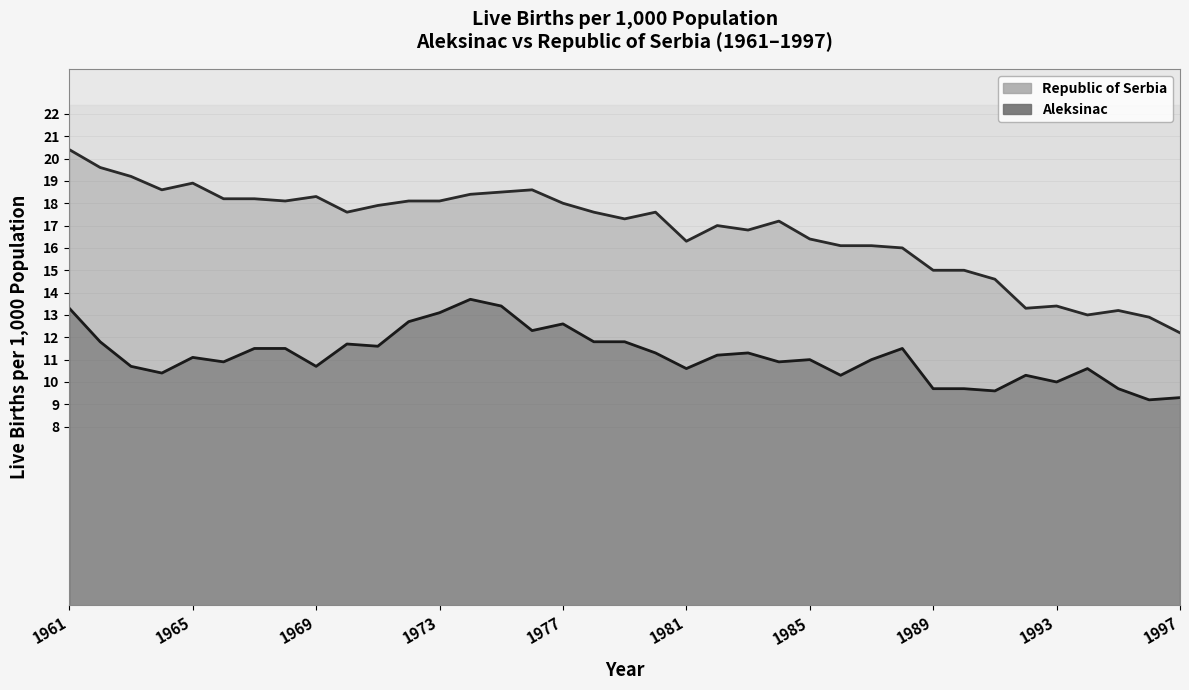

Is it true that Republic of Serbia equals 17.2 at 1984?

True